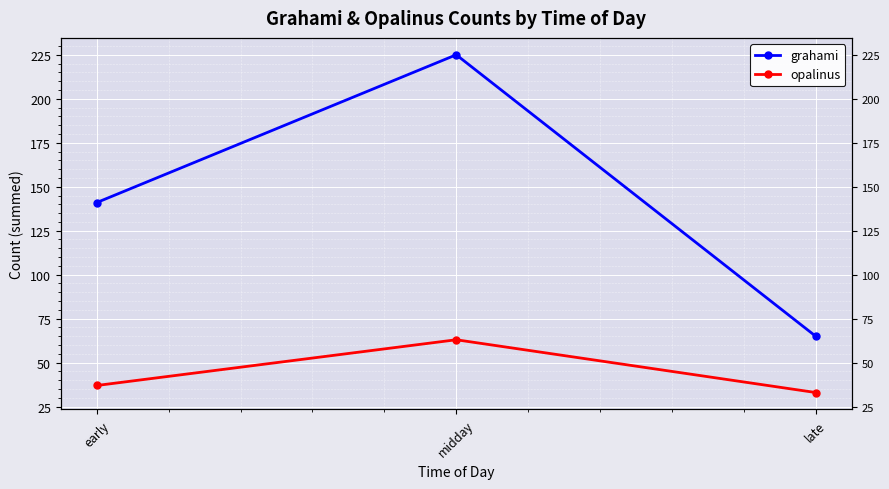

Which series has the largest total across all categories?

grahami